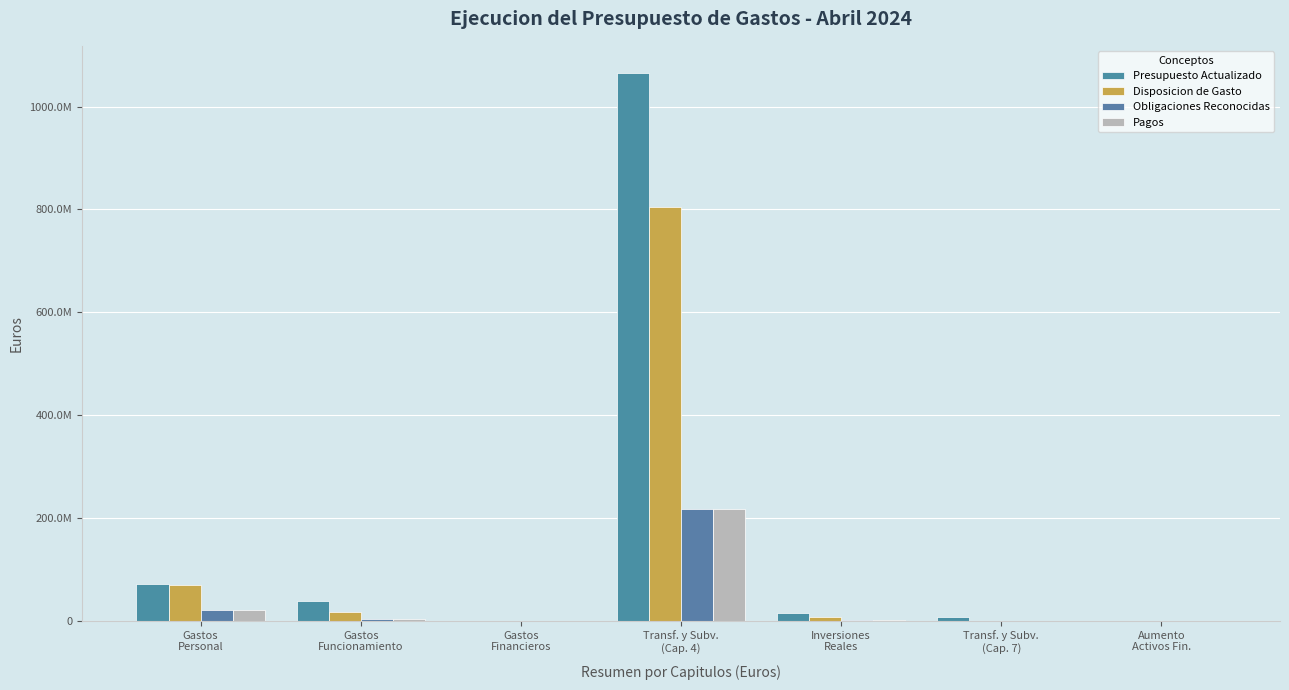

What is the difference between the maximum and second lowest values in the Obligaciones Reconocidas series?

218236683.4